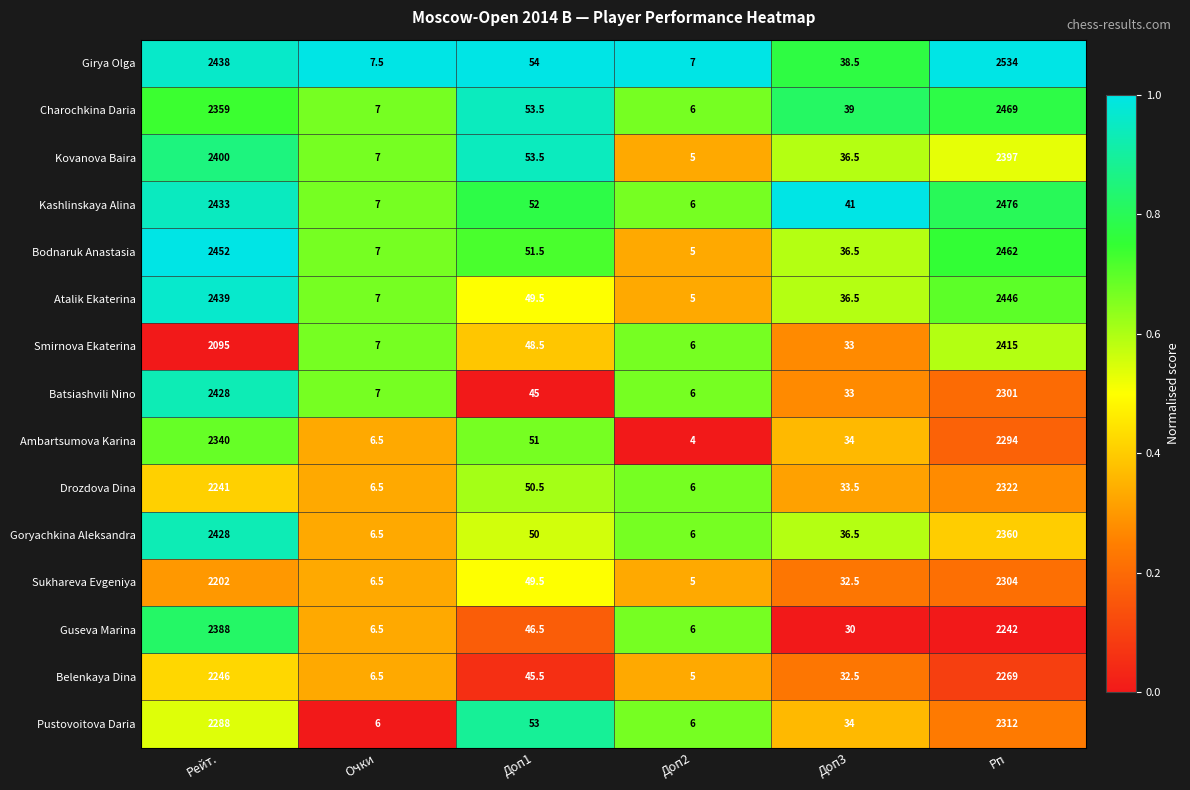

What is the difference between the highest and lowest values at Рп?

292.0